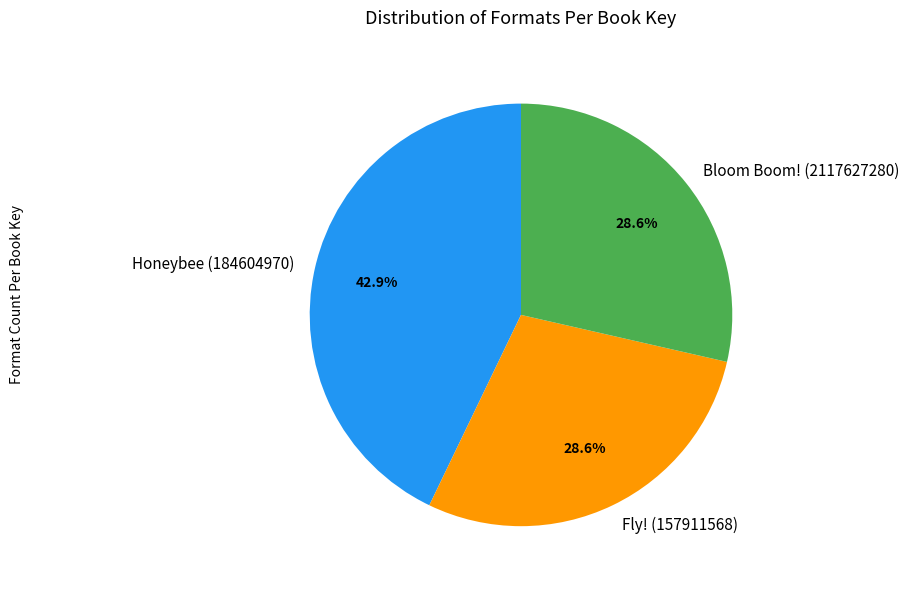

How many slices are in this pie chart?

3